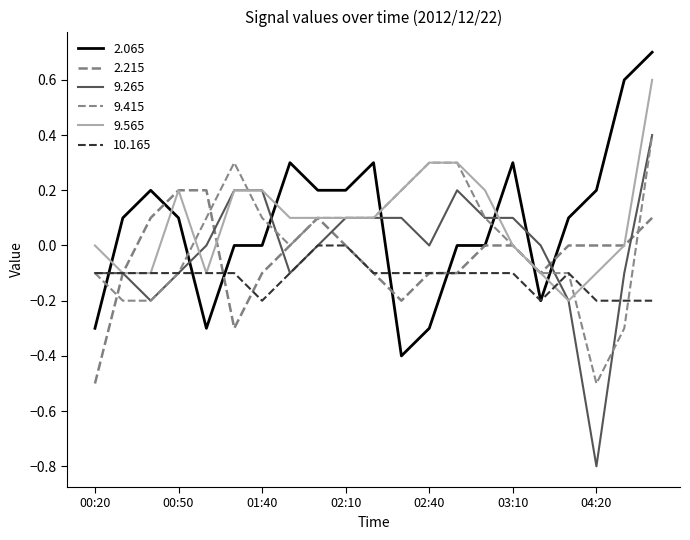

What is the value of the 9.415 point at the 10th from the left?

0.1